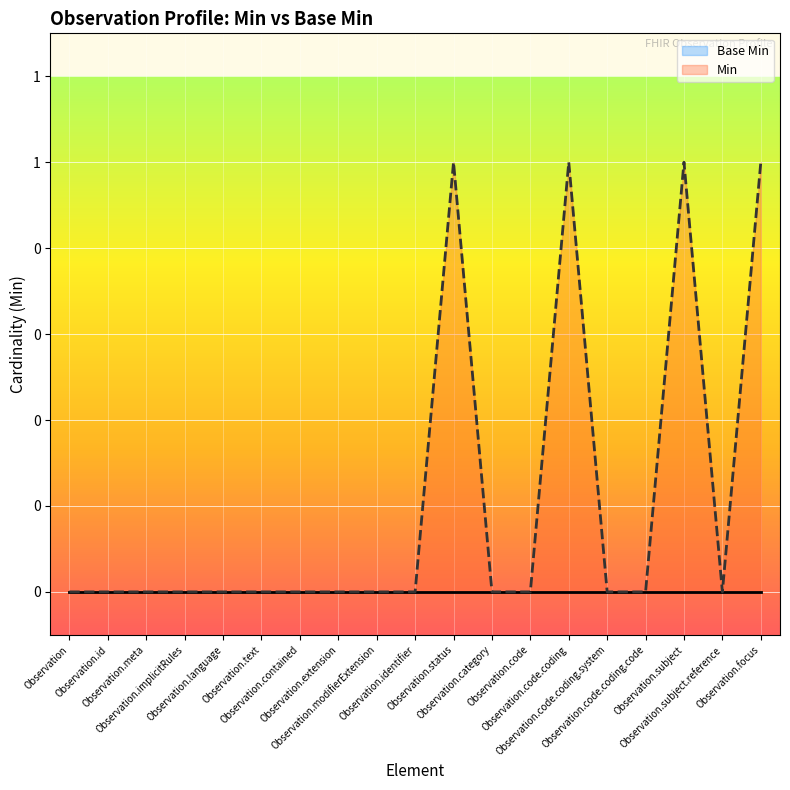

How many lines are shown in the chart?

2